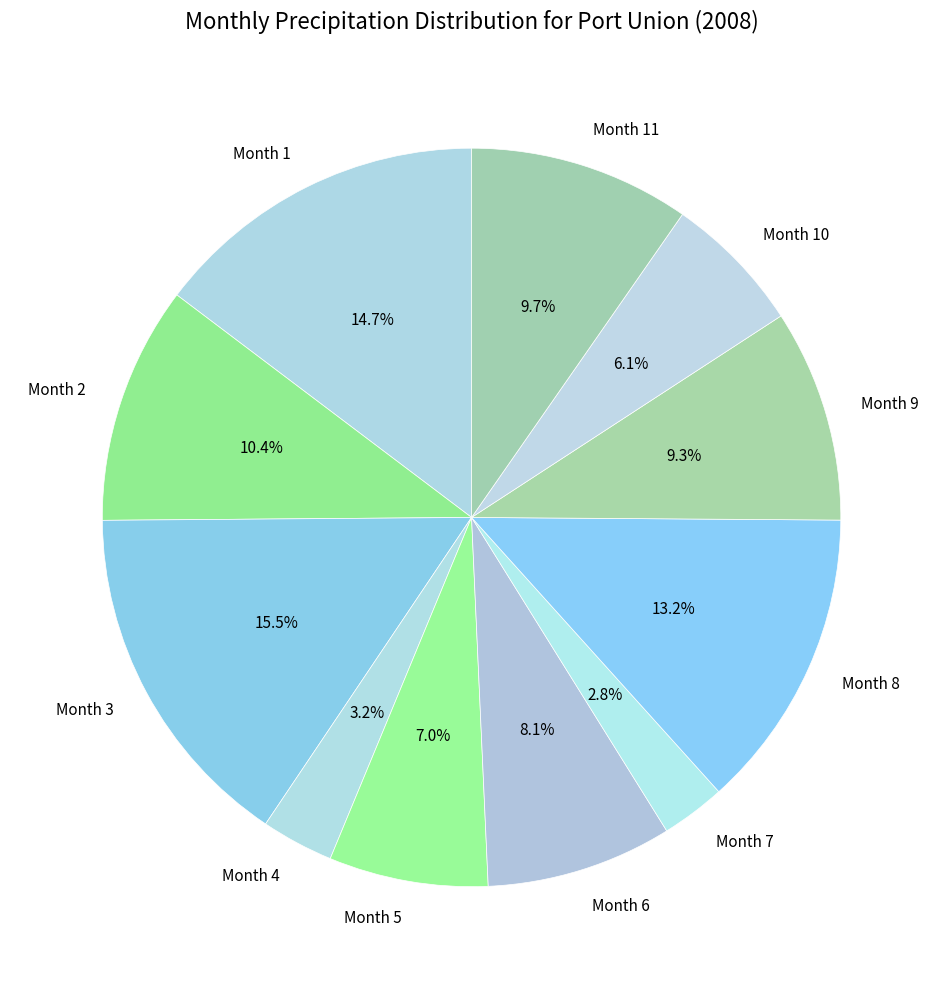

Which slice is the largest?

Month 3